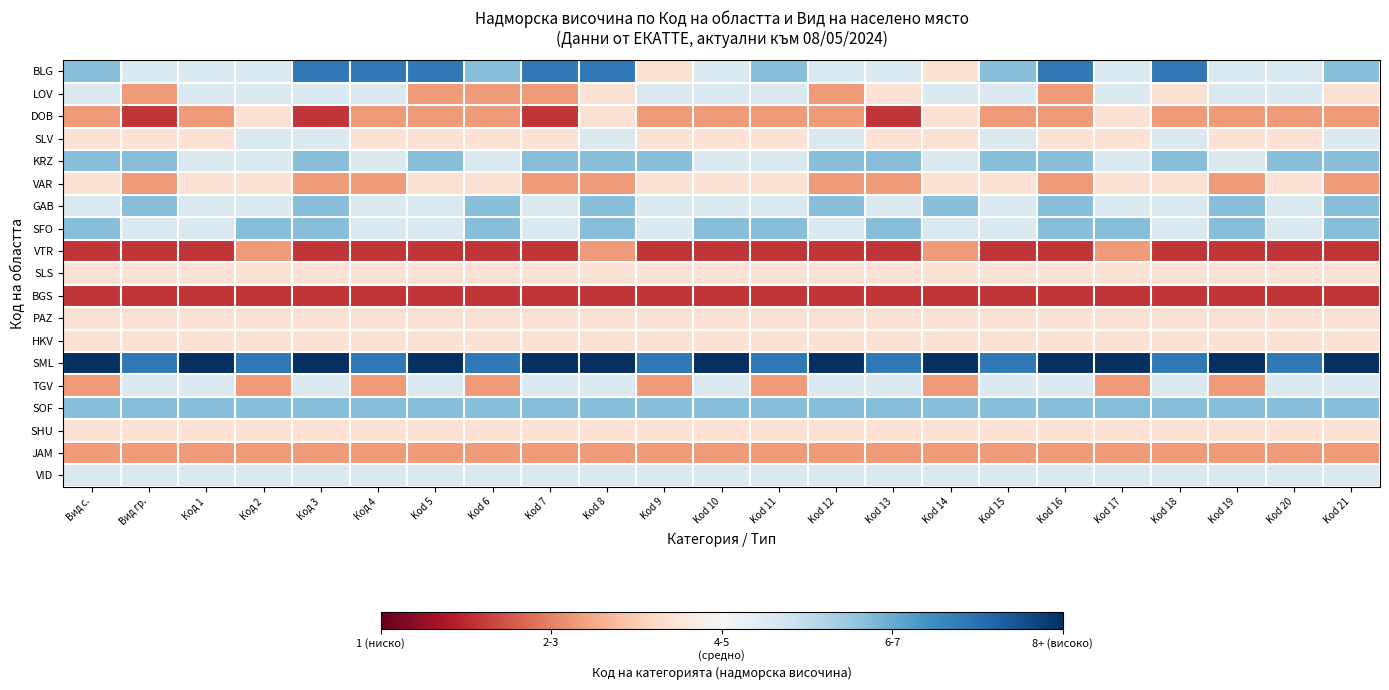

Which has a higher value, Kod 10 or Kod 6?

Kod 6